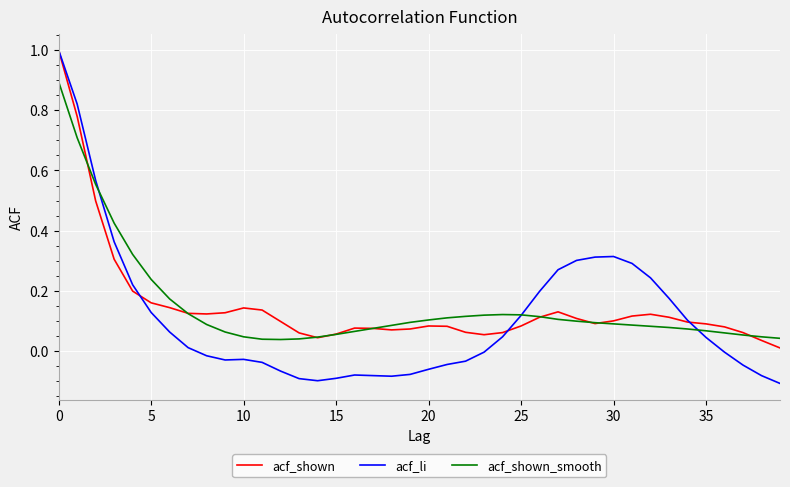

Which series has the widest spread of values?

acf_li